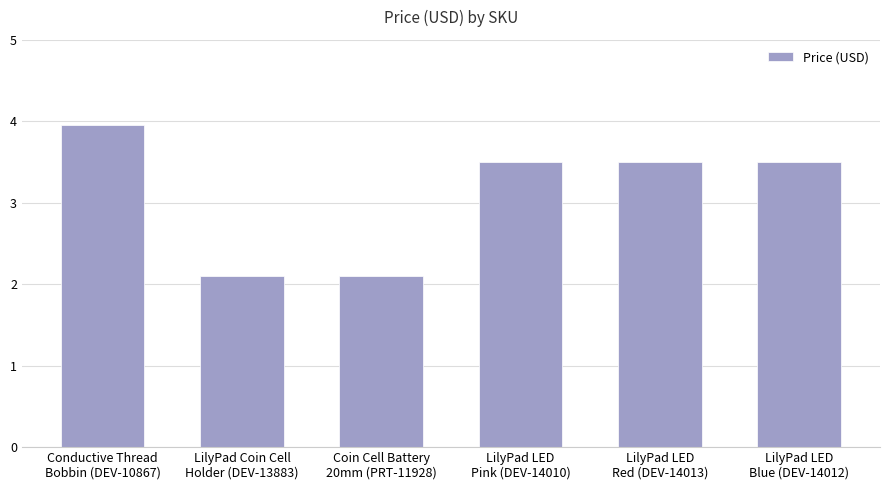

What position from the left is LilyPad LED
Blue (DEV-14012)?

6